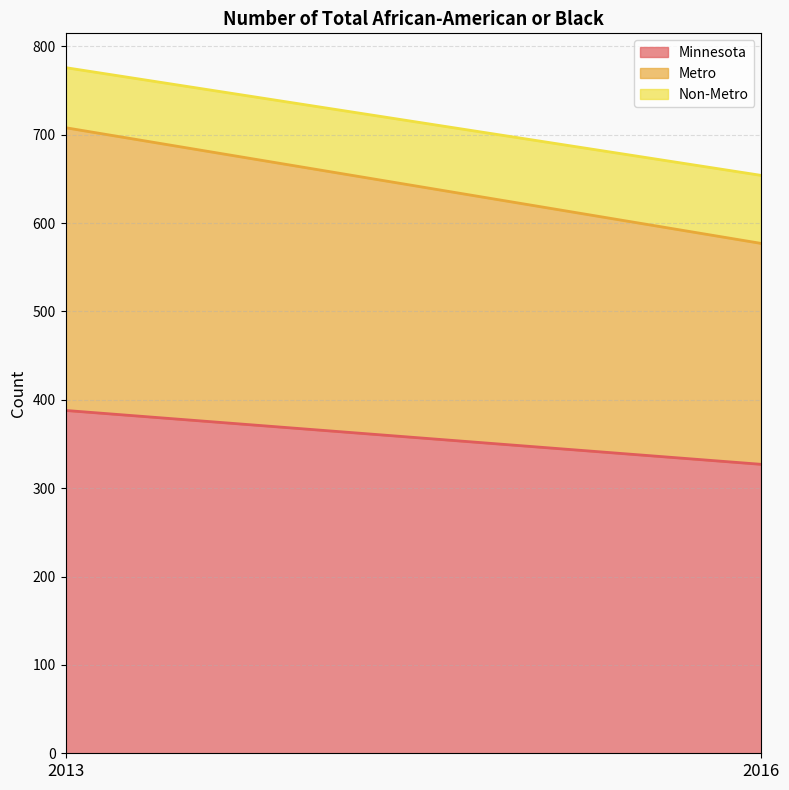

At which category is the sum across all series the highest?

2013